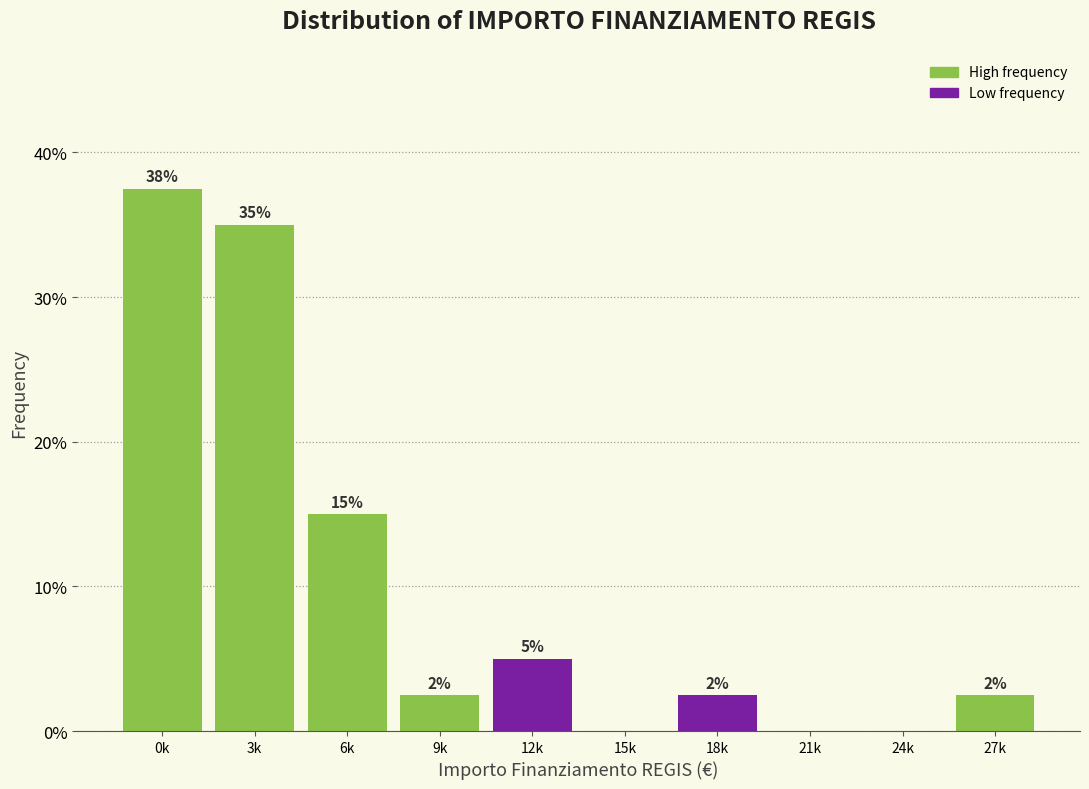

Are the bars horizontal?

No